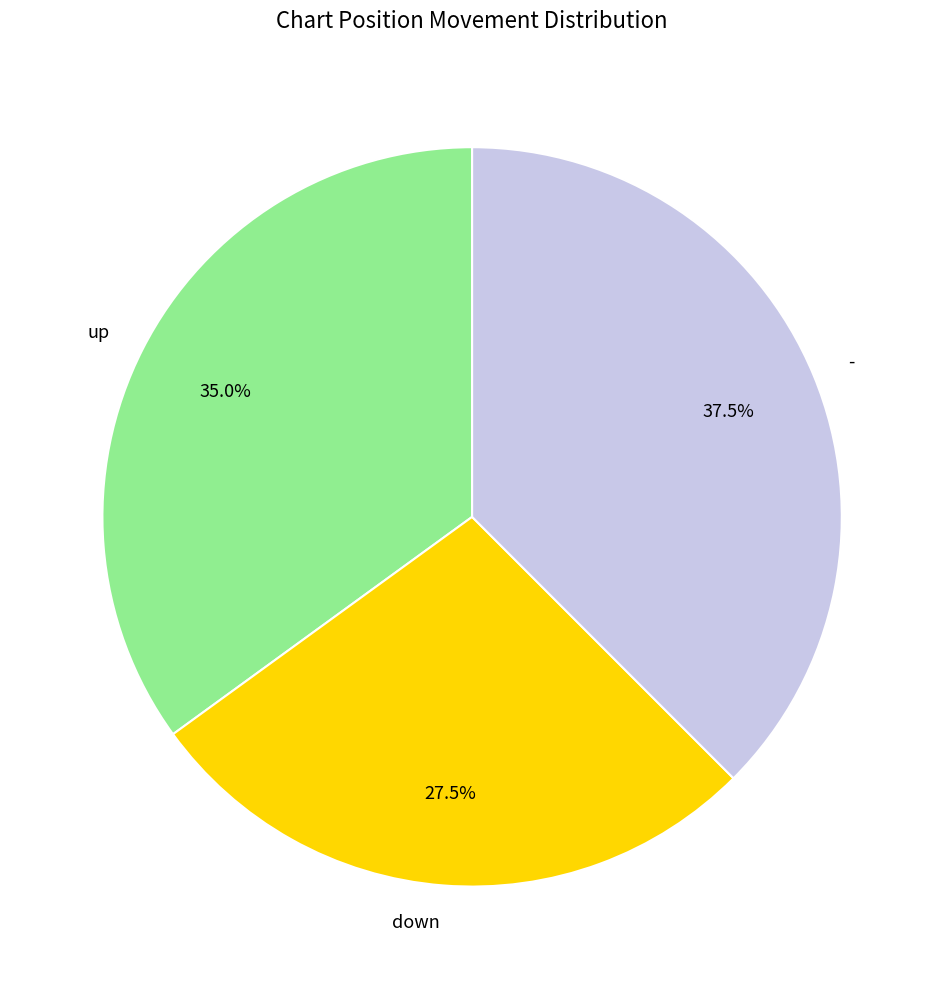

Does up account for over 50% of the chart?

No